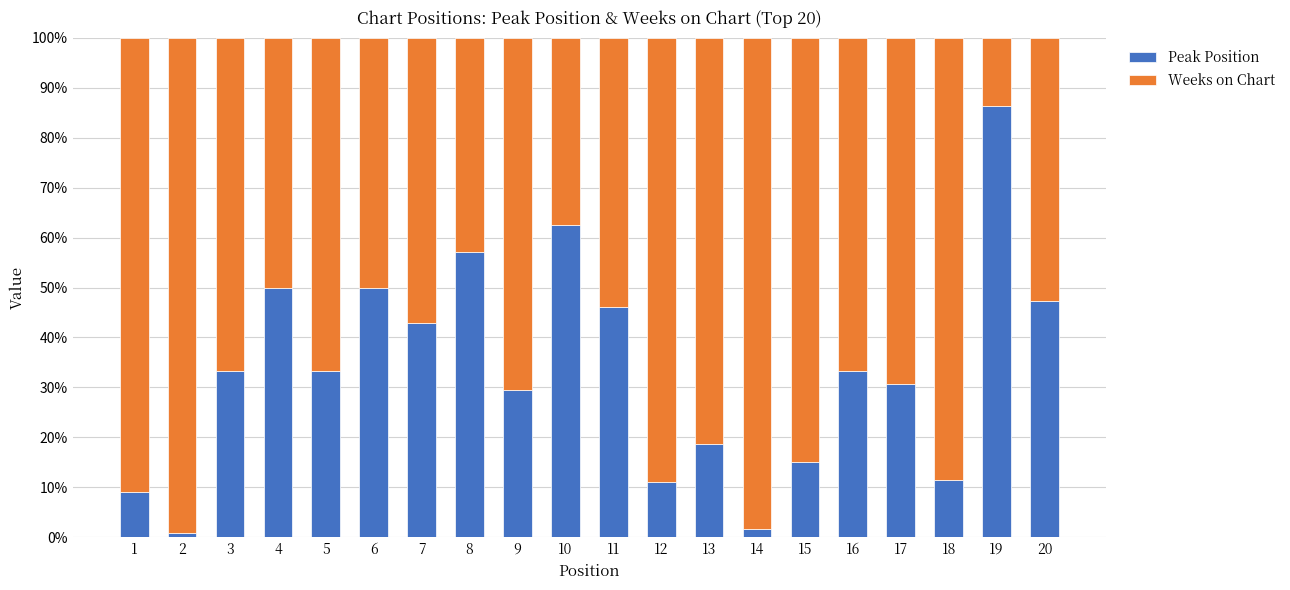

What is the difference between the maximum and minimum values in the Peak Position series?

85.5